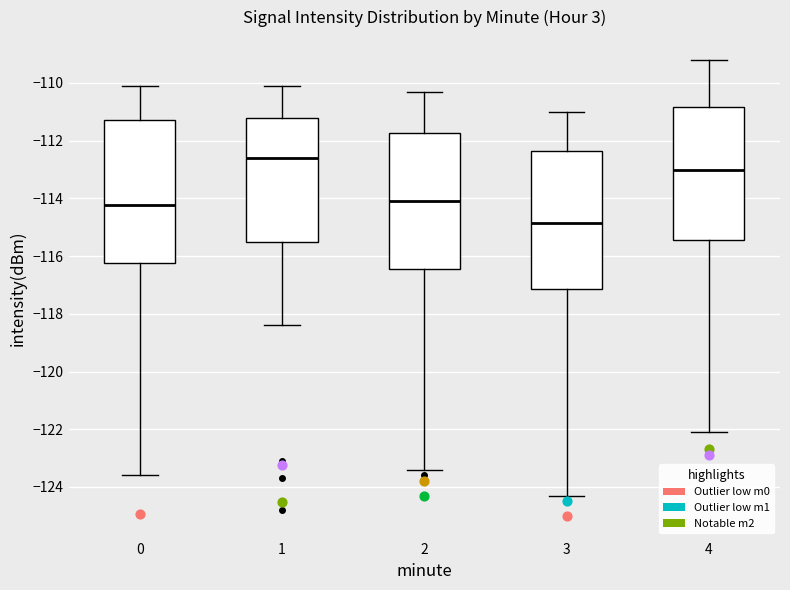

Reading left to right, read every box against the y-axis: the position of its median line, the range the box covers, and the ends of its whiskers. The values are not printed on the chart, so give them approximately, as read against the axis.

0: median -114.2, box -116.2 to -111.2, whiskers -123.6 to -110.0
1: median -112.6, box -115.6 to -111.2, whiskers -118.4 to -110.0
2: median -114.0, box -116.4 to -111.8, whiskers -123.4 to -110.2
3: median -114.8, box -117.2 to -112.4, whiskers -124.2 to -111.0
4: median -113.0, box -115.4 to -110.8, whiskers -122.0 to -109.2